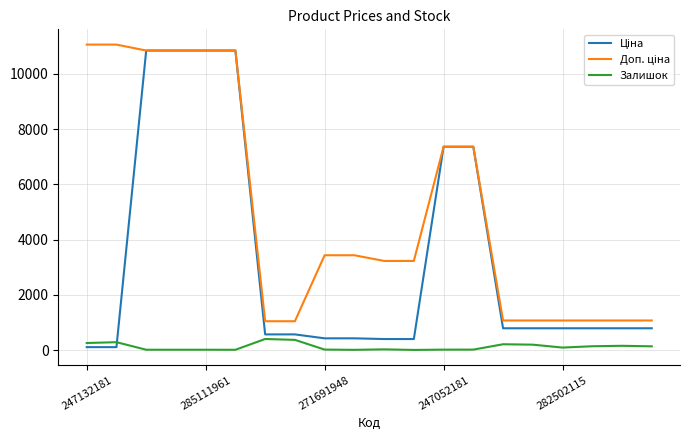

What is the greatest value displayed?

11055.0